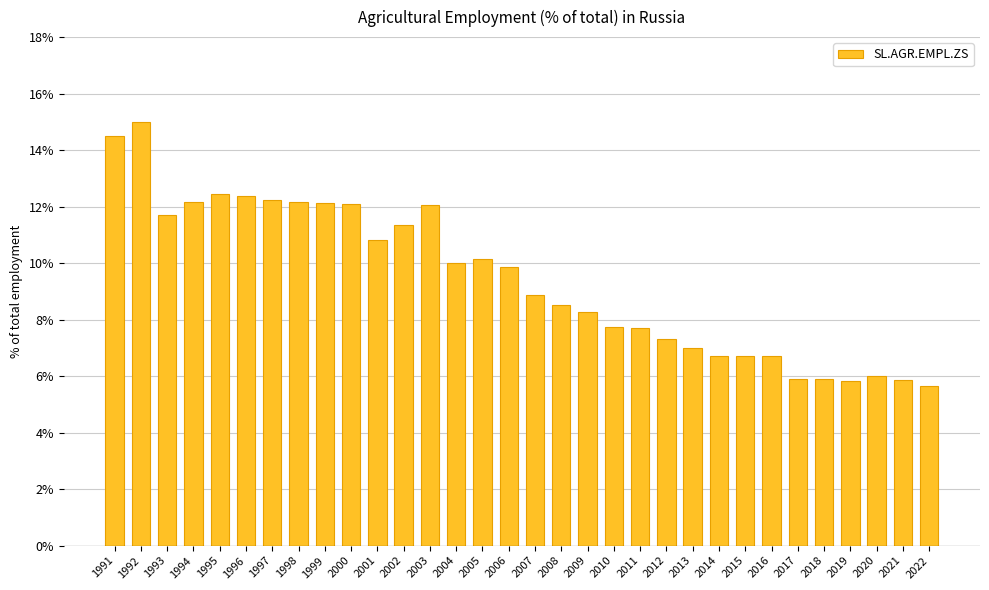

Which label corresponds to the largest value in the chart?

1992